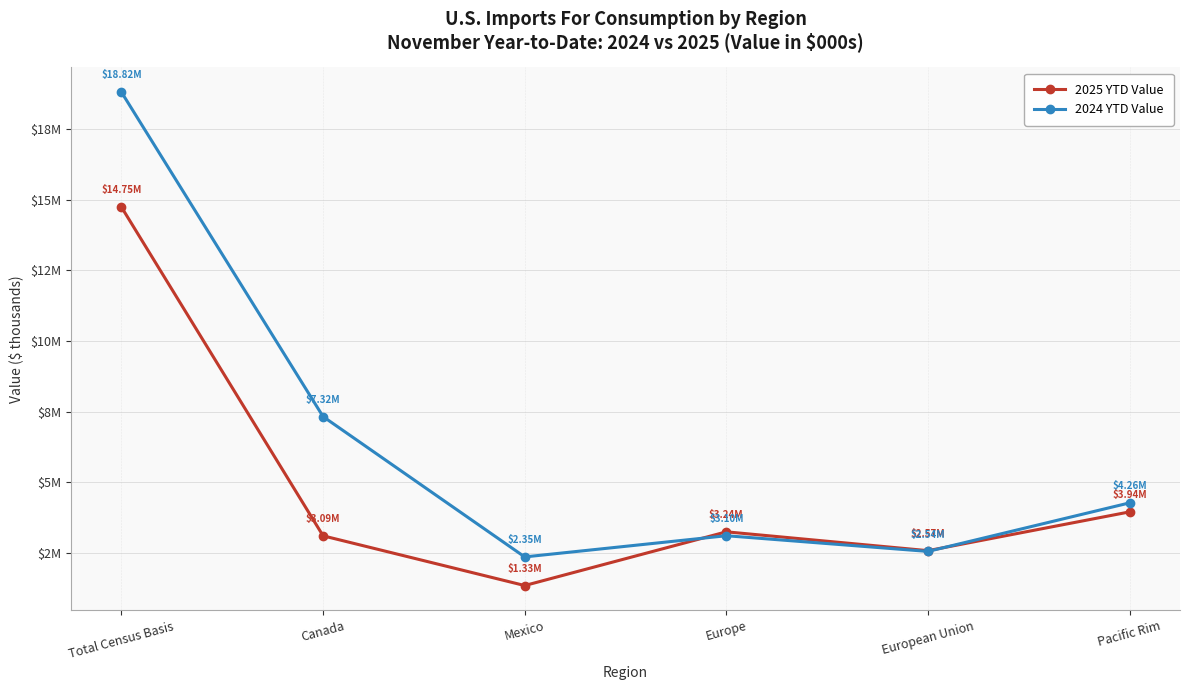

Is this an area chart (filled region under the line)?

No